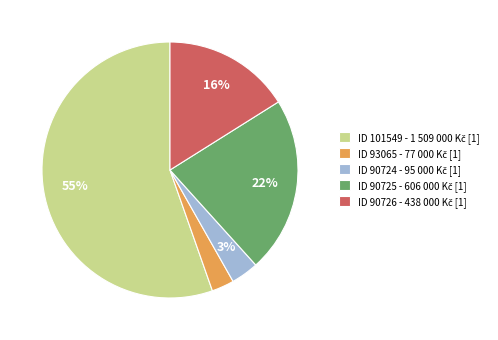

Is there a majority slice in this chart?

Yes